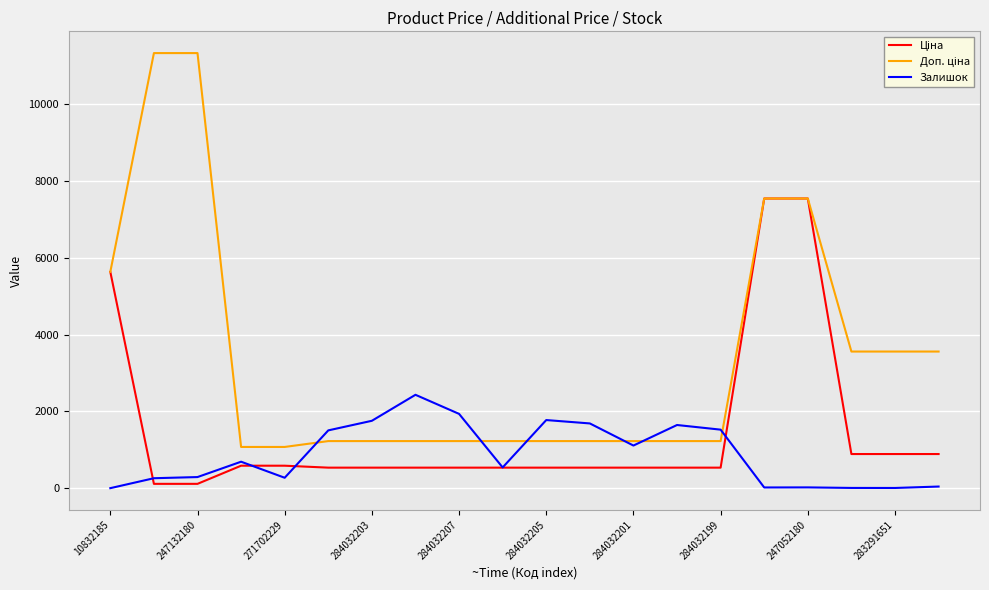

How many lines are shown in the chart?

3